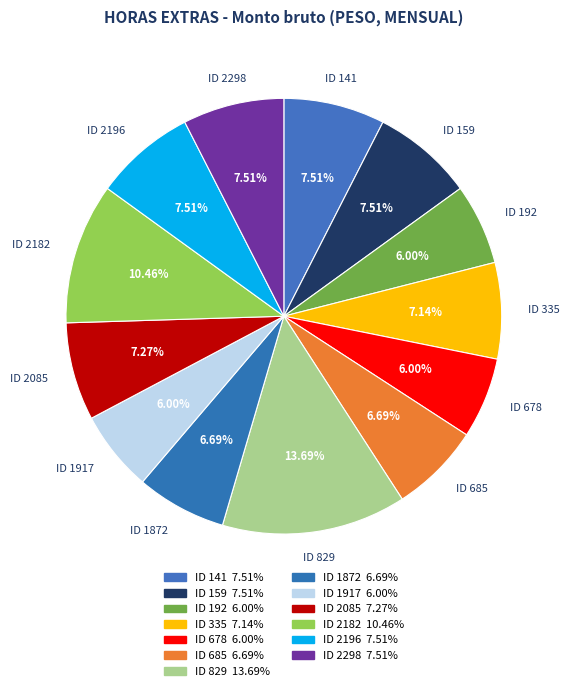

Approximately how many times larger is the value at ID 2085 compared to ID 335?

1.0